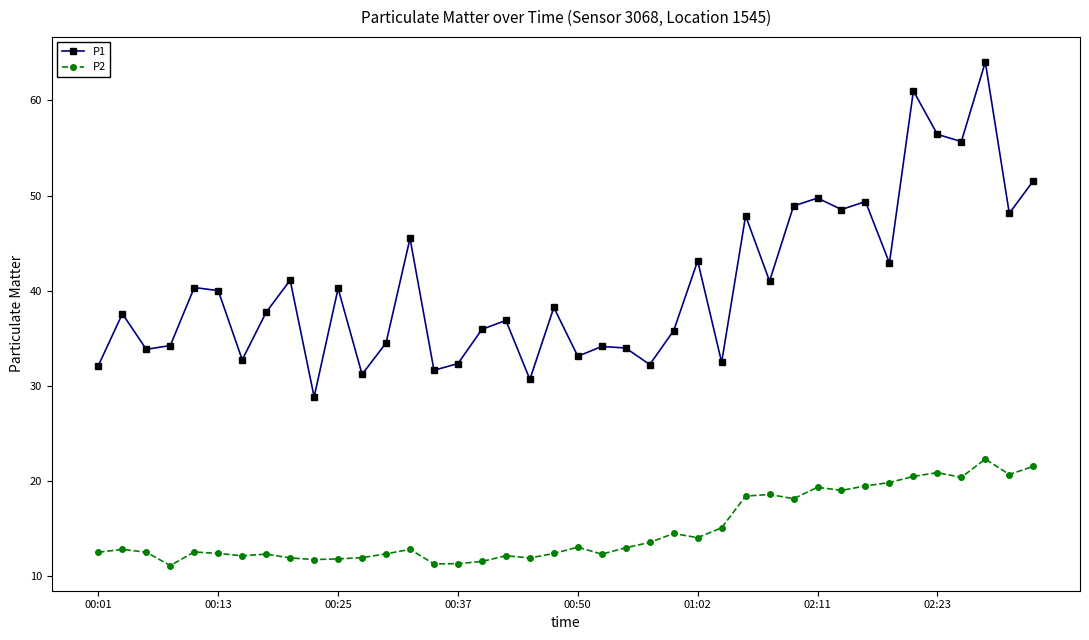

What is the value of the P2 point at the 12th from the left?

11.9